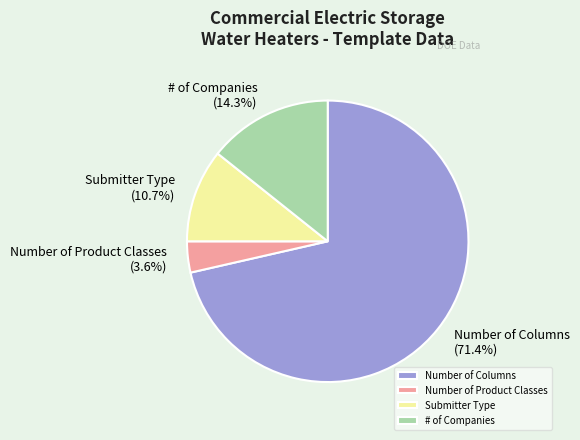

To the nearest percent, what is the combined percentage of # of Companies and Number of Product Classes?

18%